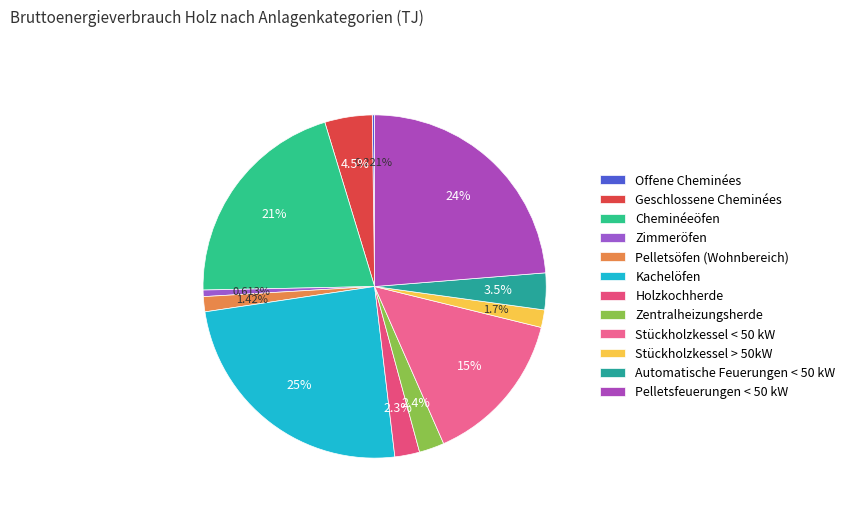

Which category has the biggest portion of the pie?

Kachelöfen